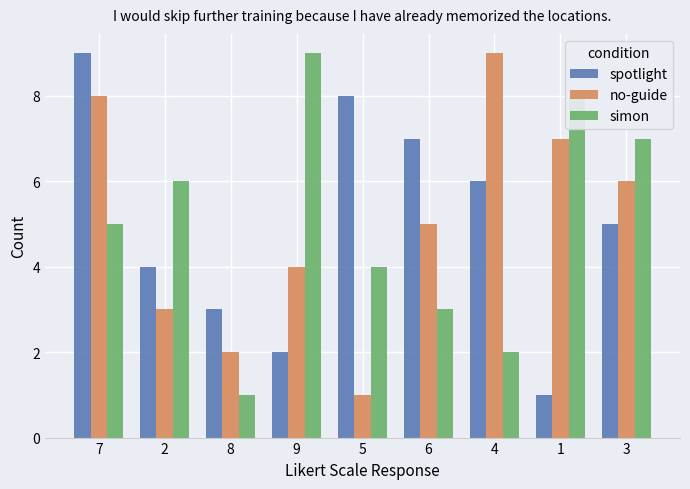

Rank the categories by simon value from lowest to highest.

8, 4, 6, 5, 7, 2, 3, 1, 9